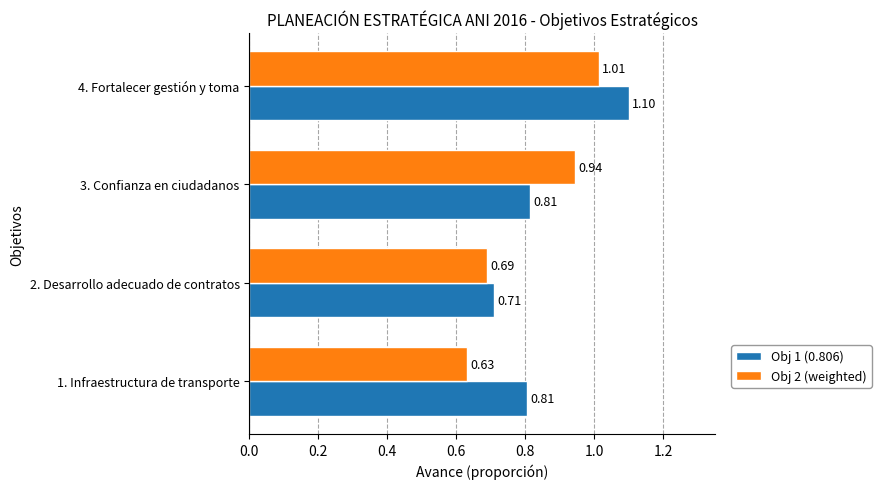

What is the difference between the maximum and minimum values in the Obj 1 (0.806) series?

0.4